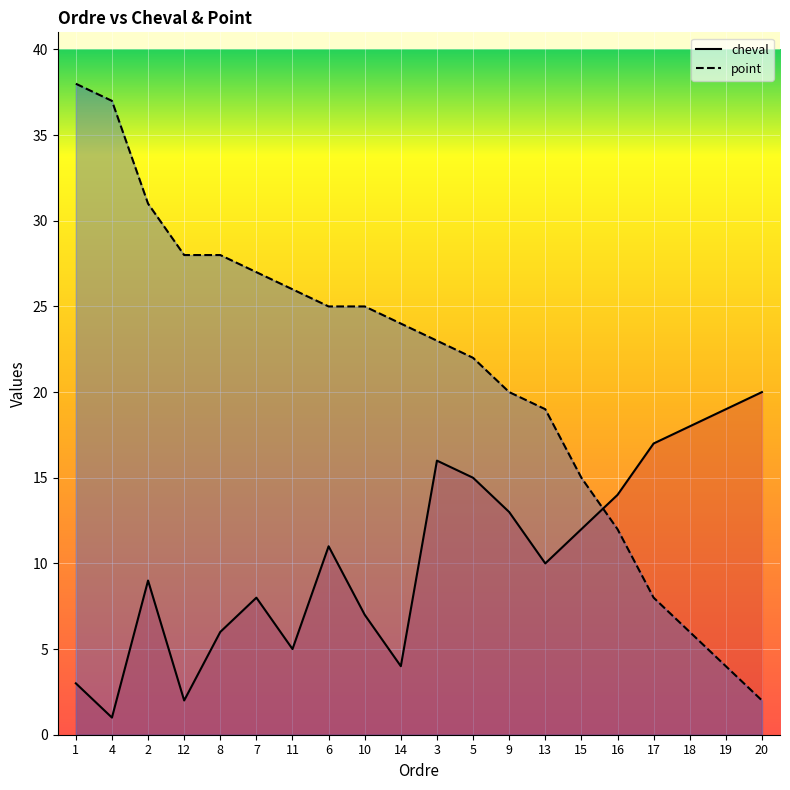

What is the value of the cheval point at the 14th from the left?

10